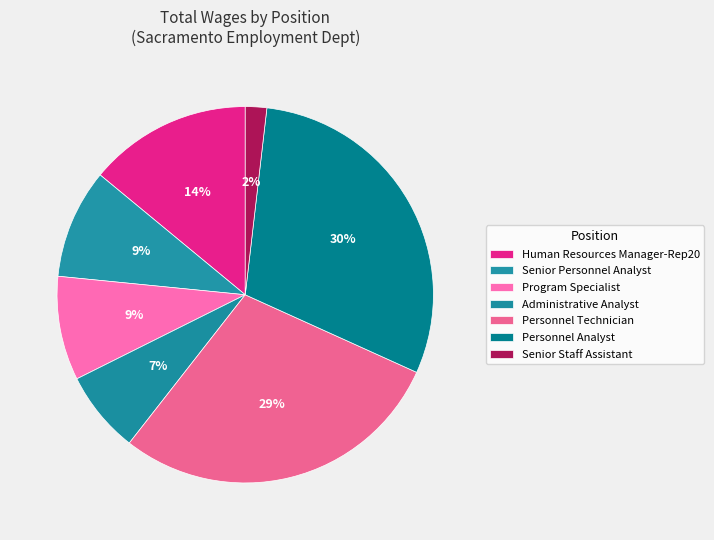

What is the total percentage of Human Resources Manager-Rep20 and Personnel Technician?

42.8%